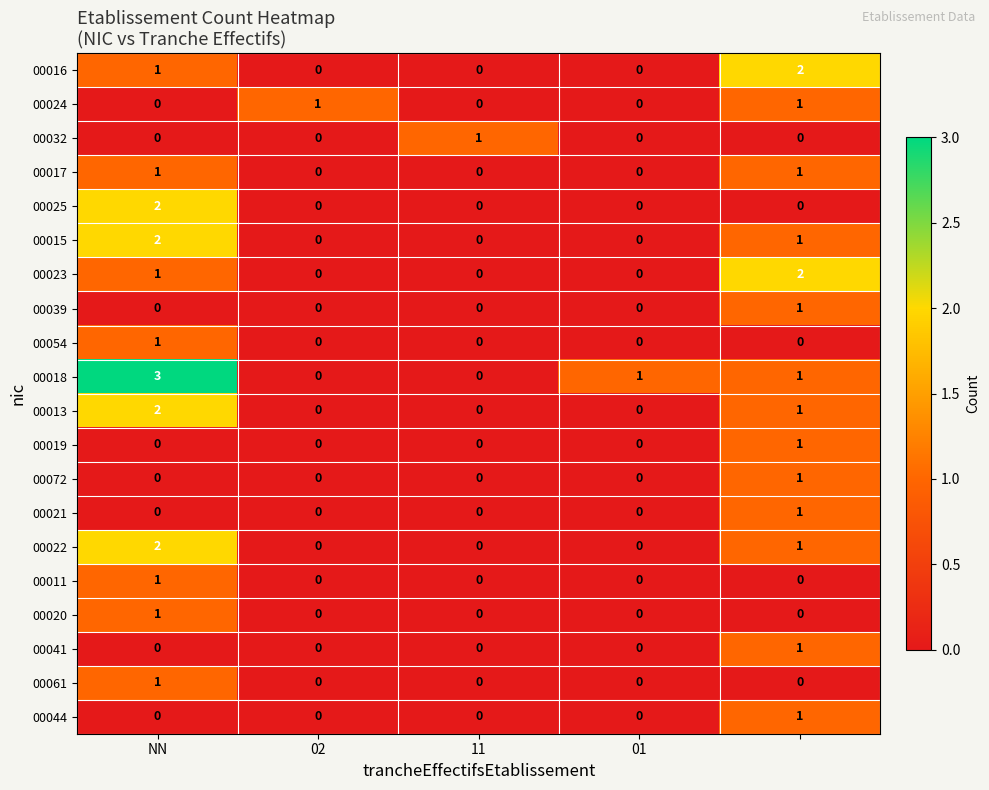

What is the maximum value shown in the chart?

3